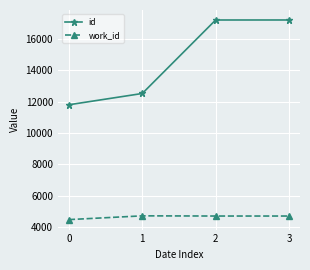

True or false: id and work_id intersect in this chart.

False